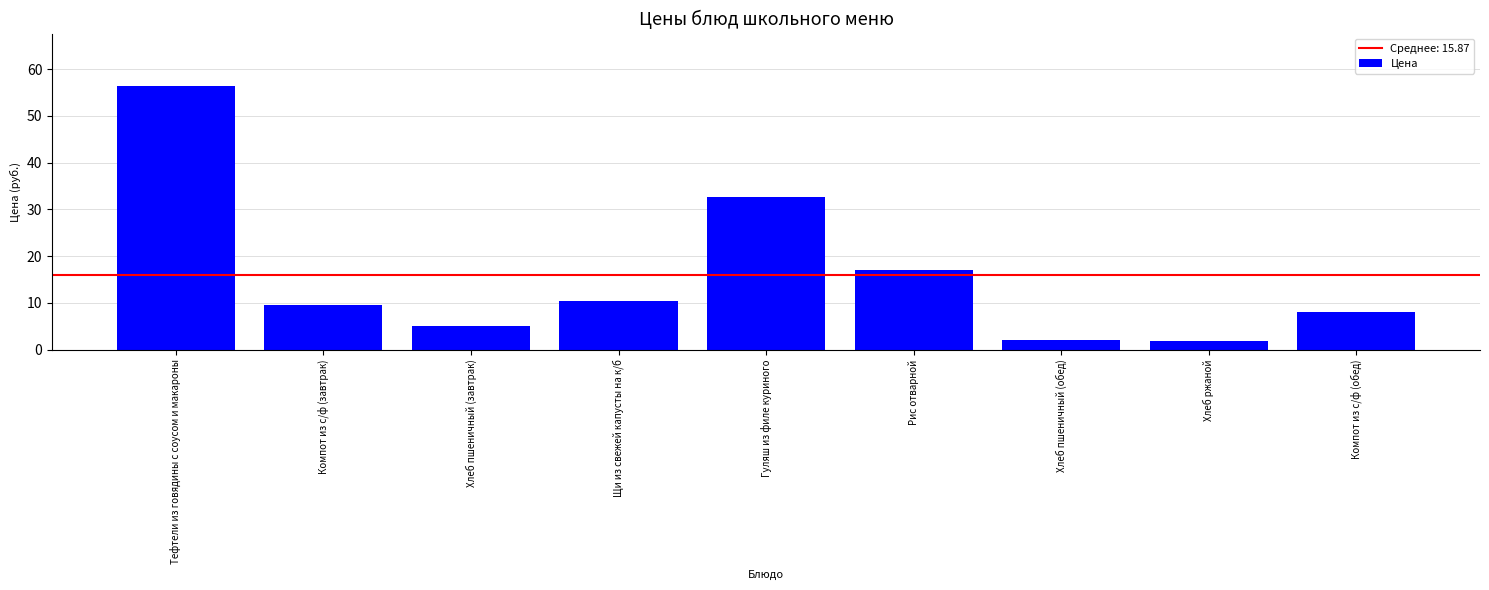

The chart shows a value of 2.0 at Хлеб пшеничный (обед). True or false?

True